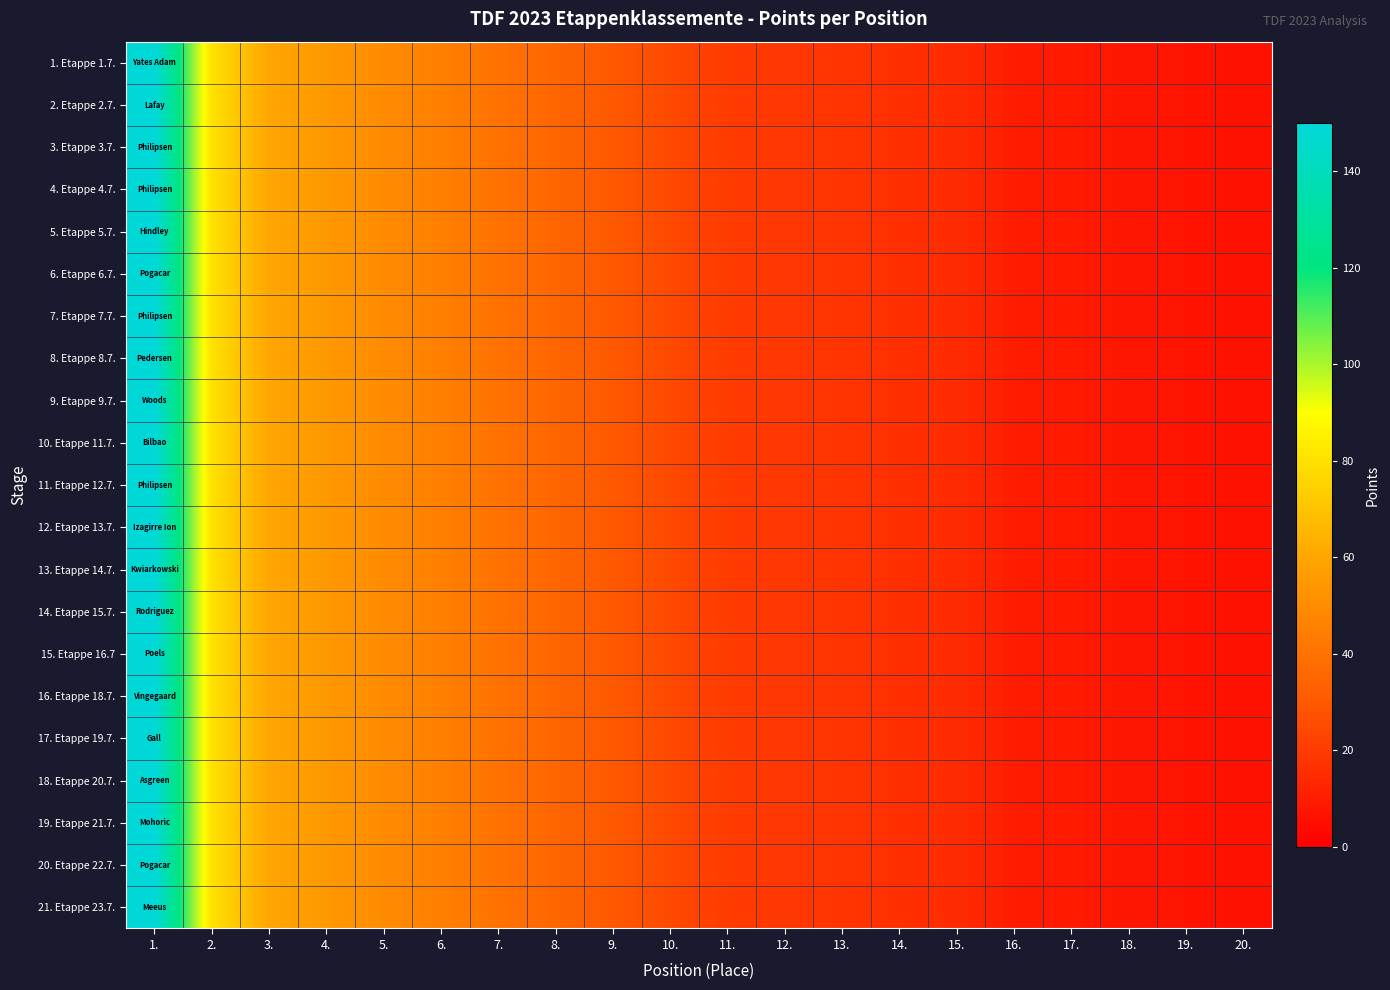

What is the minimum value shown in the chart?

6